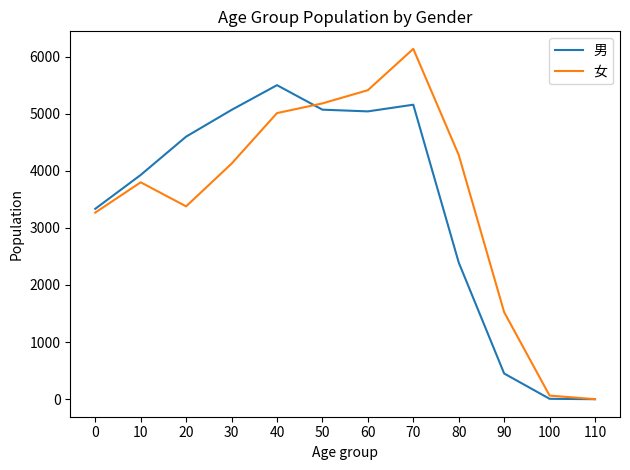

True or false: 女 and 男 cross at least once.

True